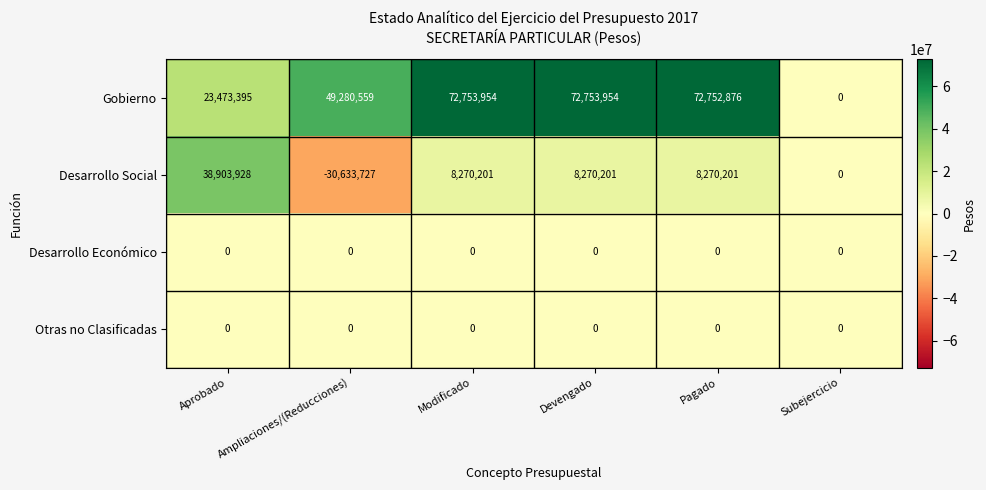

At which label is Gobierno closest to 36376977?

Aprobado